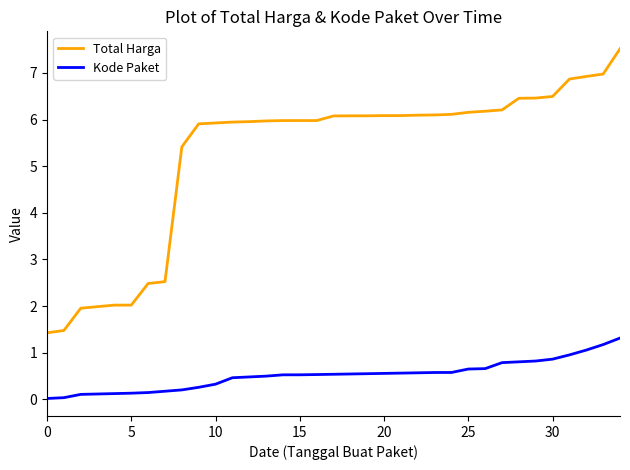

Which series has the largest total across all categories?

Total Harga